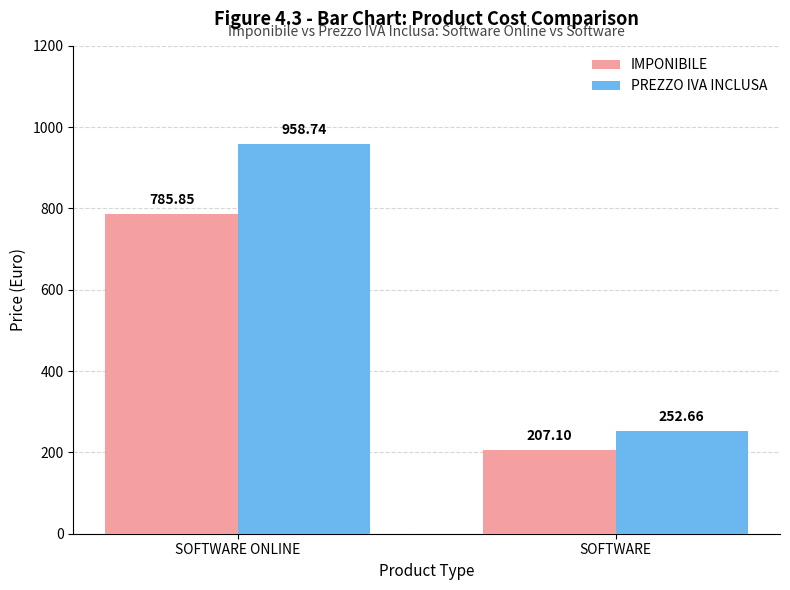

Is it true that PREZZO IVA INCLUSA equals 958.7 at SOFTWARE ONLINE?

True